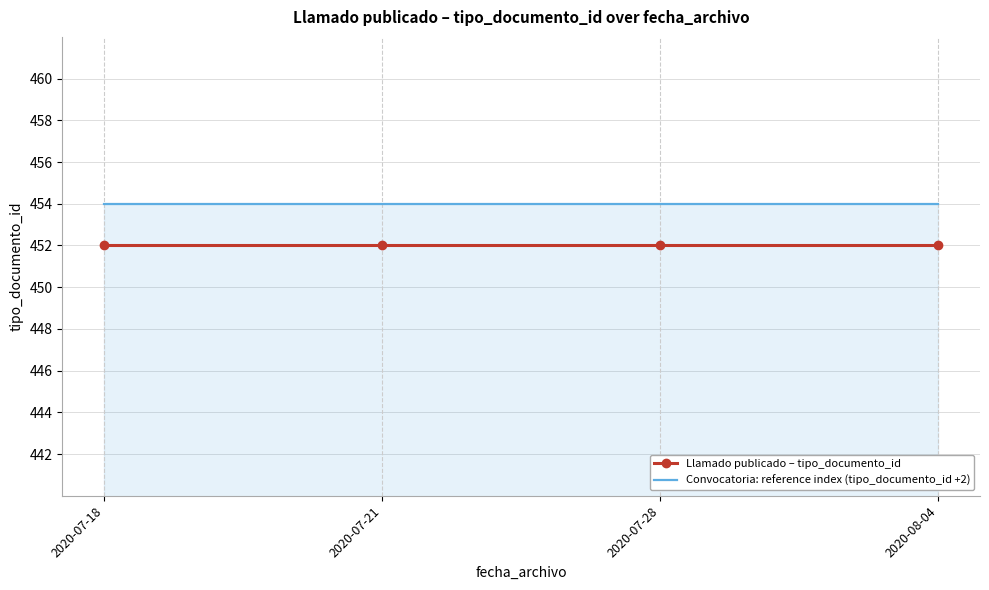

List the series in order of their peak value, lowest first.

Llamado publicado – tipo_documento_id, Convocatoria: reference index (tipo_documento_id +2)